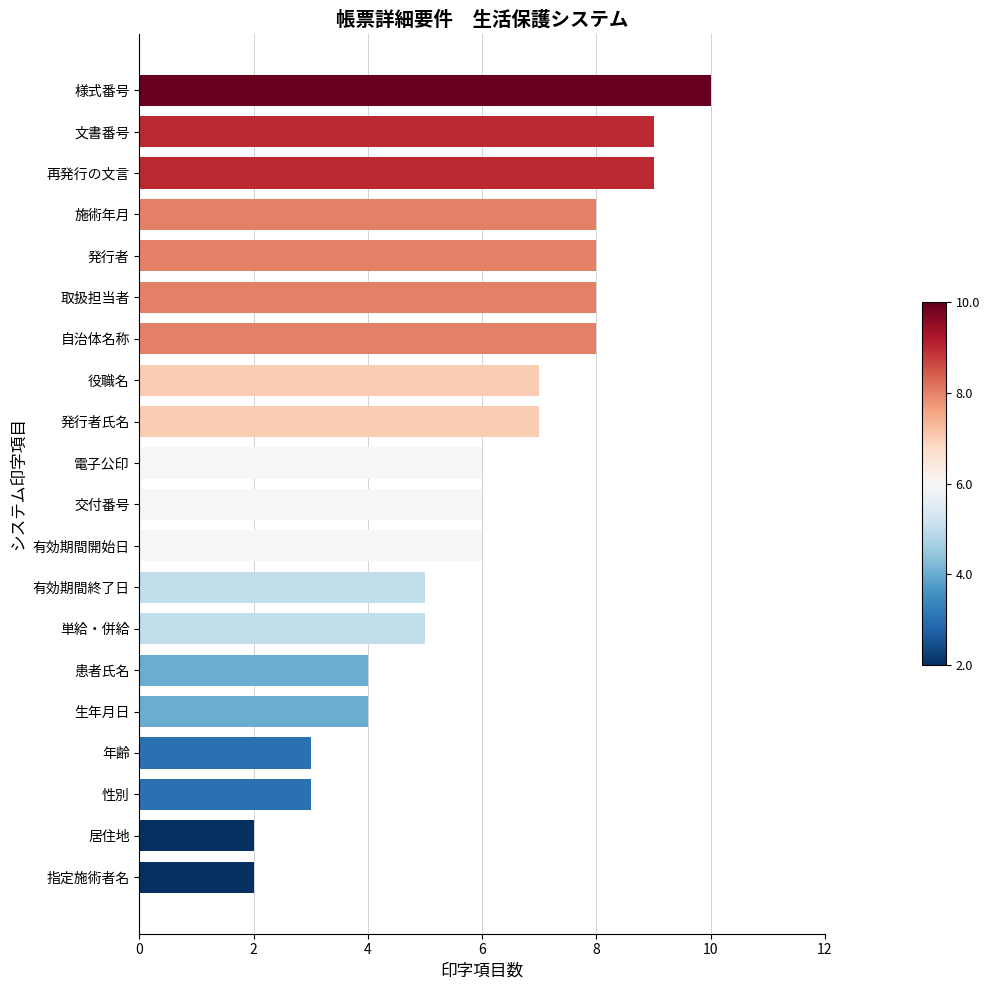

Does the chart contain any negative values?

No